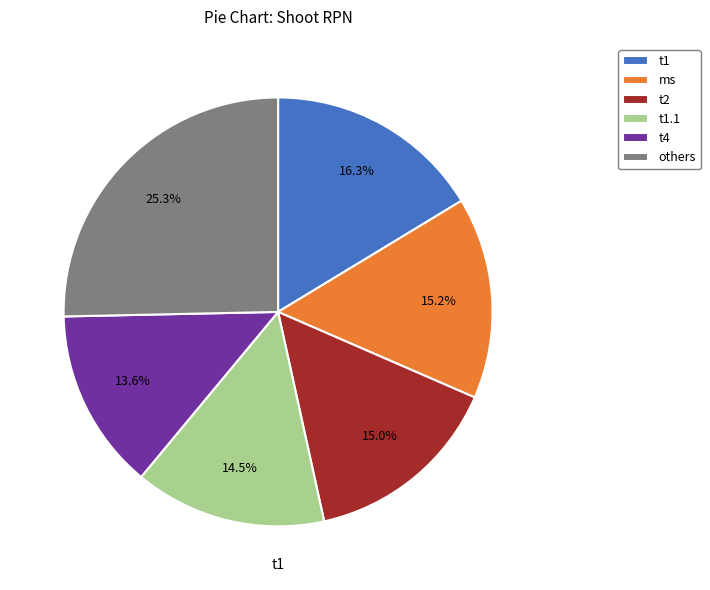

How many slices are in this pie chart?

6